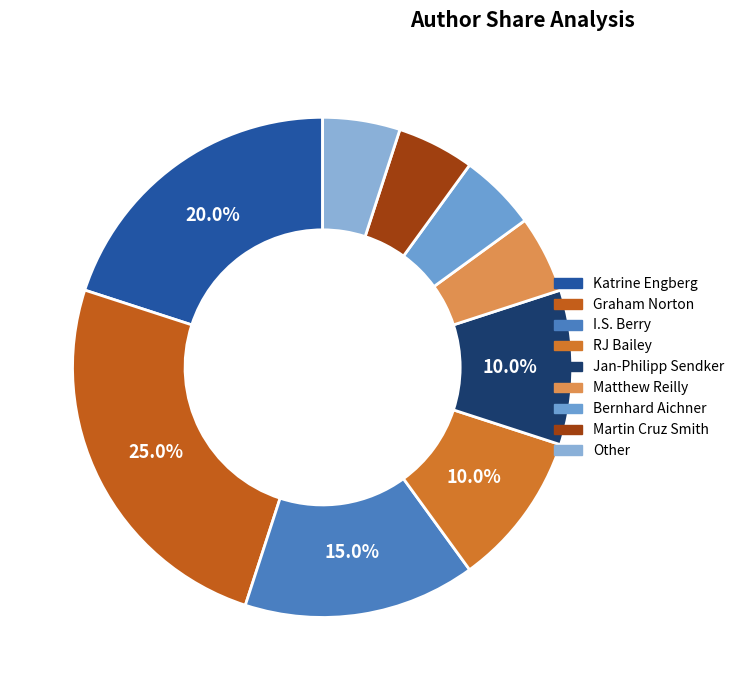

What percentage is the Katrine Engberg slice, to the nearest percent?

20%